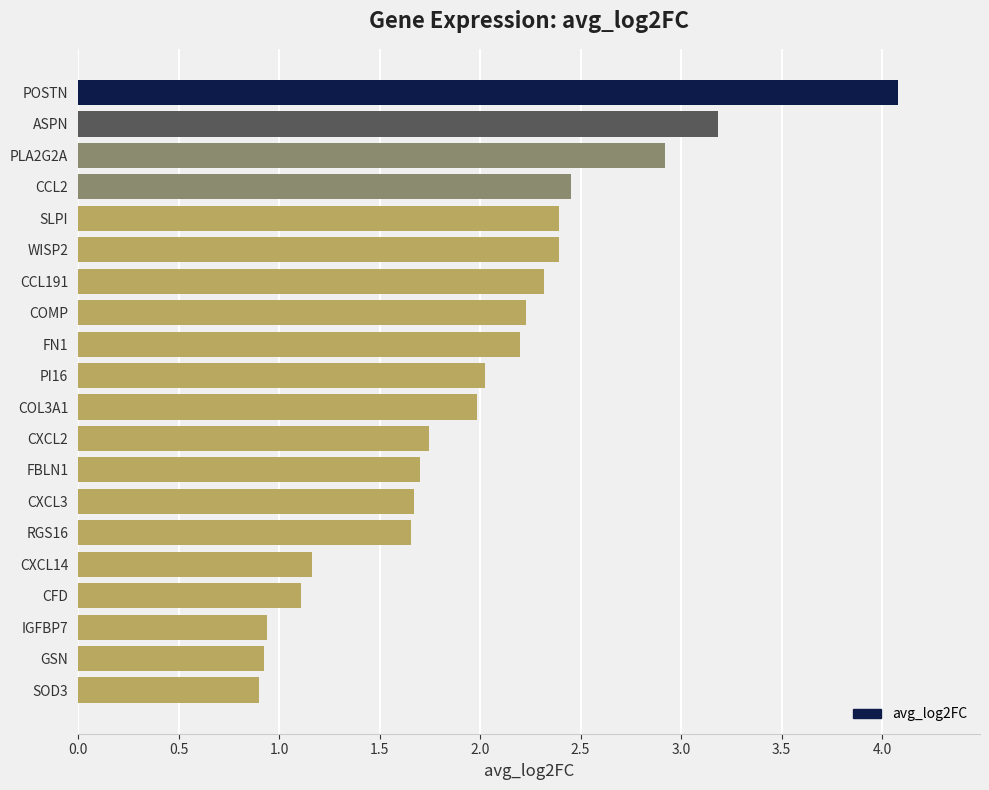

True or false: the data shows 4.1 at POSTN.

True